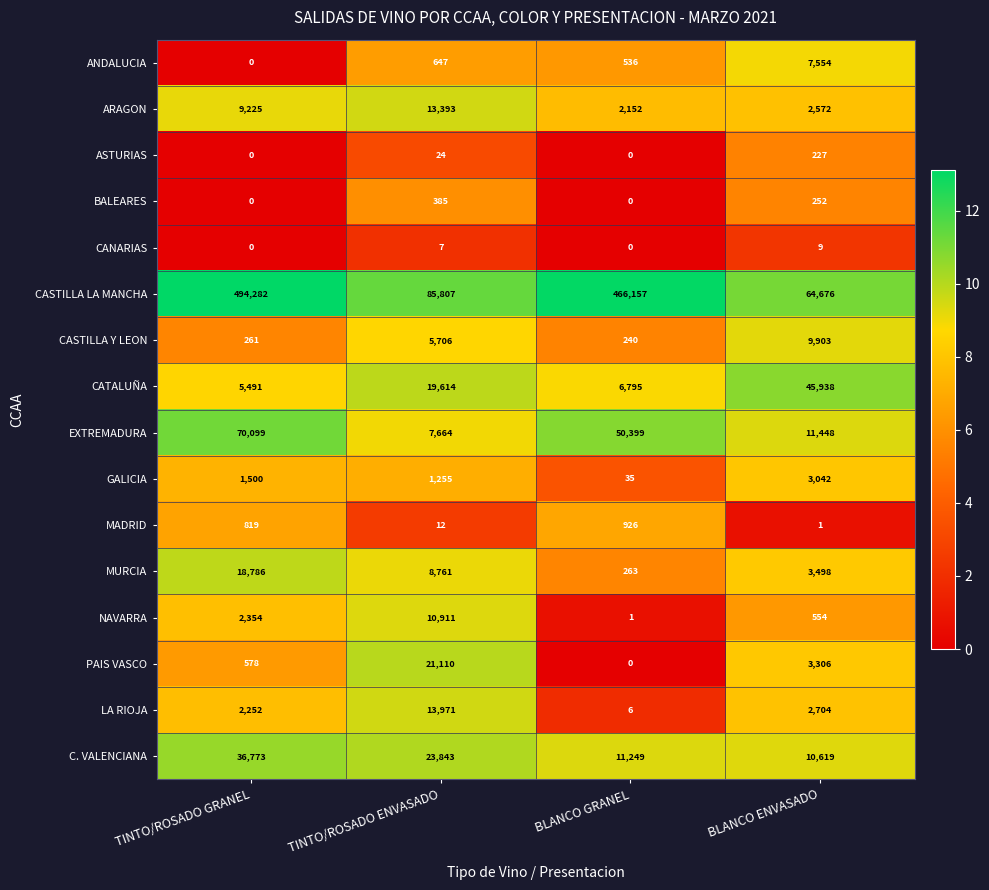

Between TINTO/ROSADO ENVASADO and BLANCO GRANEL, which series saw the biggest shift?

CASTILLA LA MANCHA